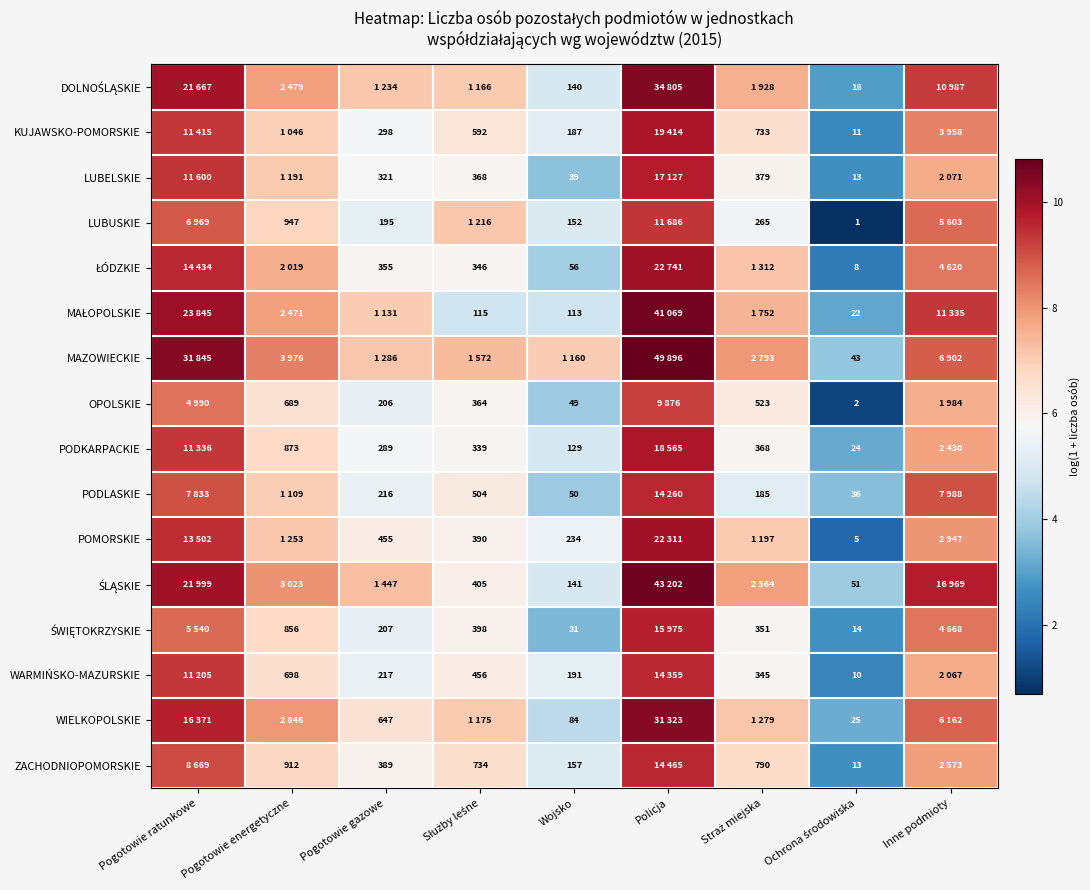

At Ochrona środowiska, list the series in order from largest to smallest.

ŚLĄSKIE, MAZOWIECKIE, PODLASKIE, WIELKOPOLSKIE, PODKARPACKIE, MAŁOPOLSKIE, DOLNOŚLĄSKIE, ŚWIĘTOKRZYSKIE, LUBELSKIE, ZACHODNIOPOMORSKIE, KUJAWSKO-POMORSKIE, WARMIŃSKO-MAZURSKIE, ŁÓDZKIE, POMORSKIE, OPOLSKIE, LUBUSKIE